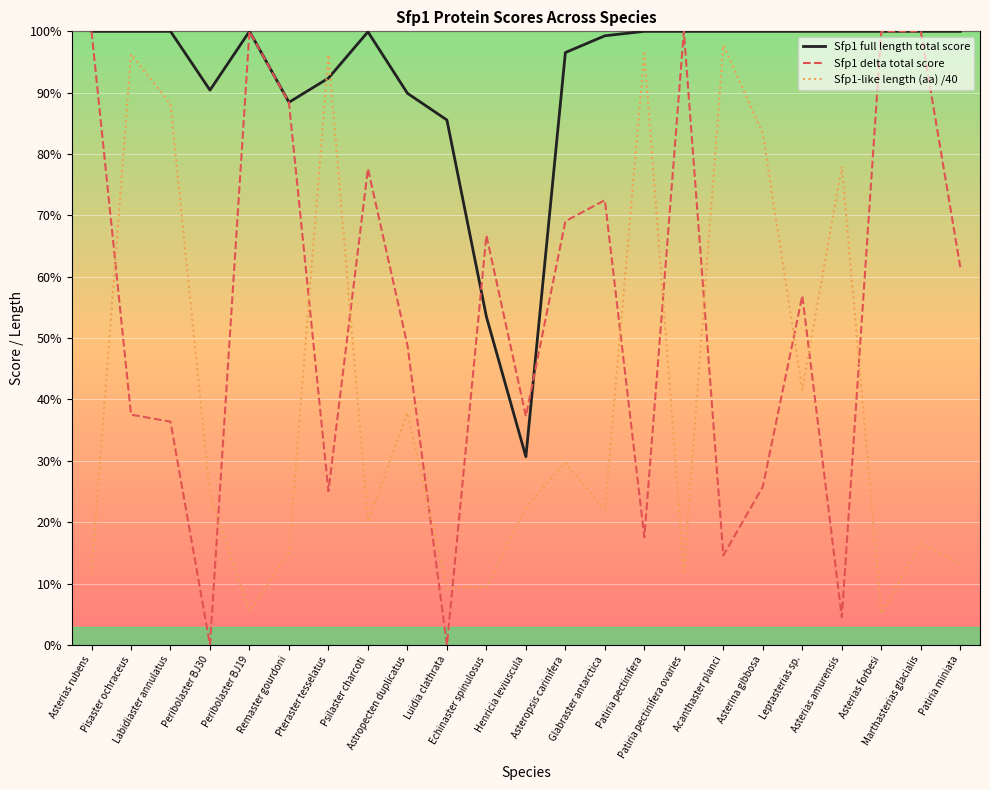

List the labels in order of Sfp1-like length (aa) /40 value, smallest first.

Asterias forbesi, Peribolaster BJ19, Luidia clathrata, Echinaster spinulosus, Asterias rubens, Patiria pectinifera ovaries, Patiria miniata, Remaster gourdoni, Marthasterias glacialis, Psilaster charcoti, Glabraster antarctica, Henricia leviuscula, Peribolaster BJ30, Asteropsis carinifera, Astropecten duplicatus, Leptasterias sp., Asterias amurensis, Asterina gibbosa, Labidiaster annulatus, Pteraster tesselatus, Pisaster ochraceus, Patiria pectinifera, Acanthaster planci